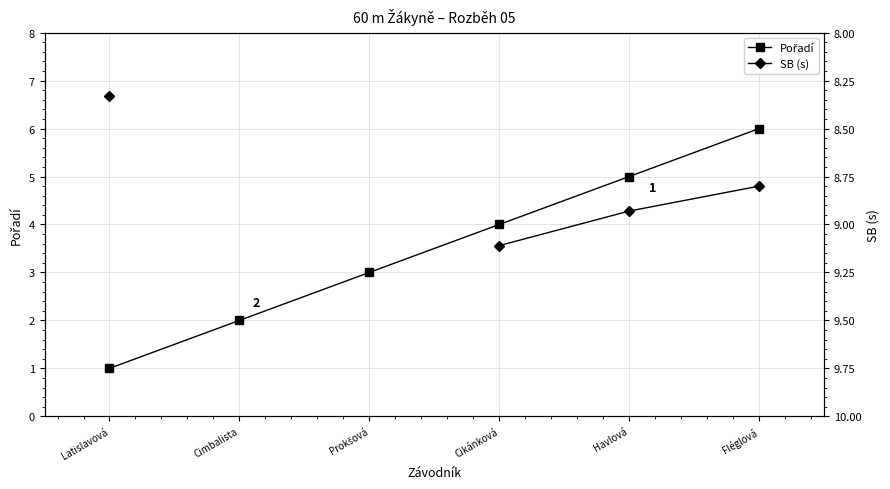

What is the sum of all Pořadí values?

21.0